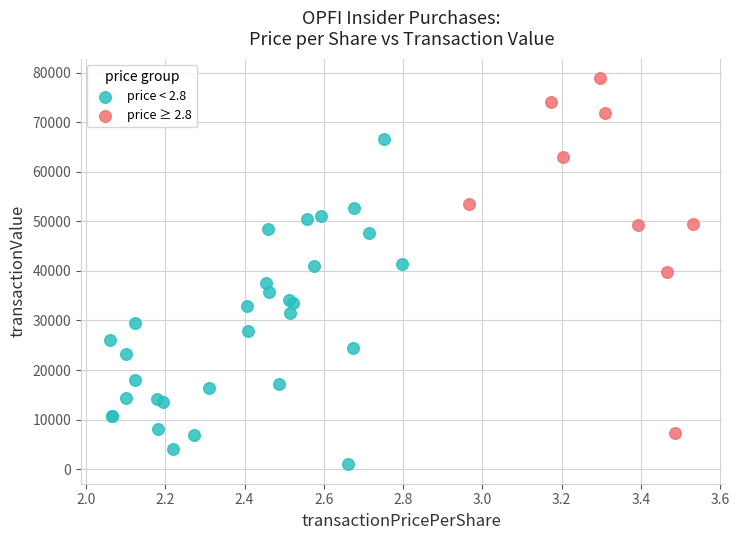

Which series contains the lowest Y value?

price < 2.8